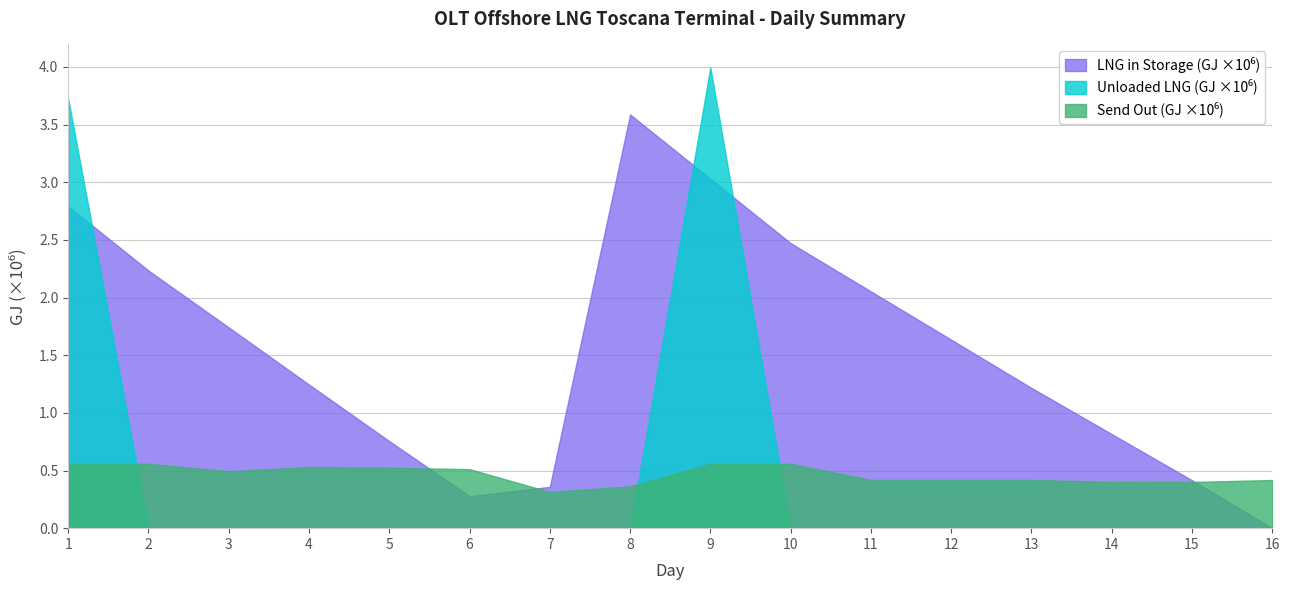

At which category is the sum across all series the highest?

9